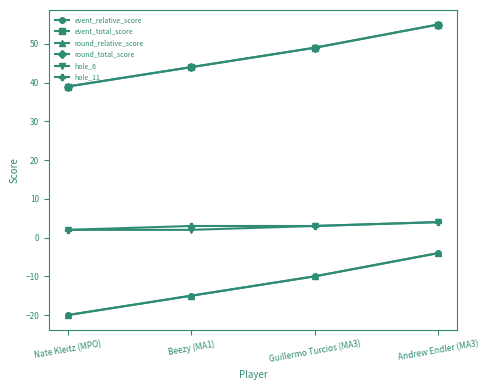

Is this an area chart (filled region under the line)?

No